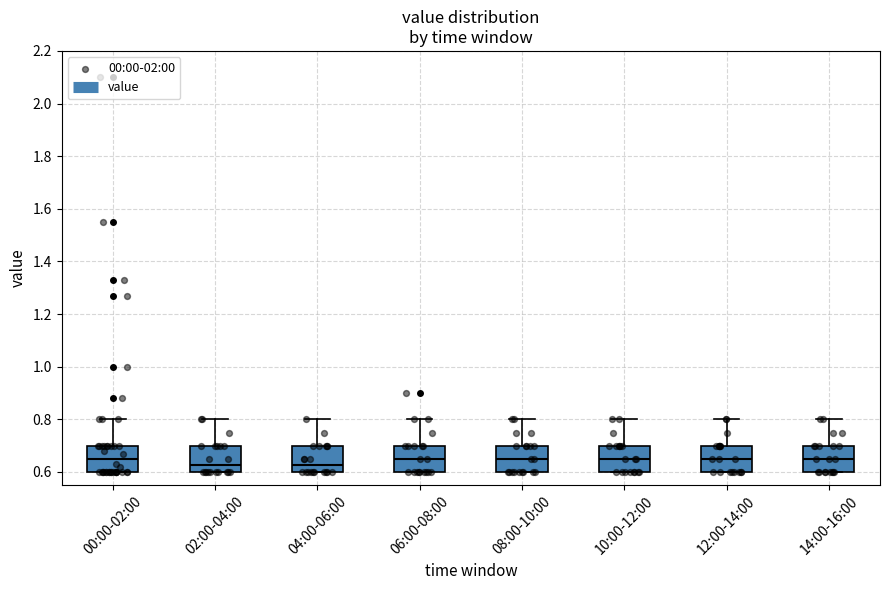

Reading left to right, read every box against the y-axis: the position of its median line, the range the box covers, and the ends of its whiskers. The values are not printed on the chart, so give them approximately, as read against the axis.

00:00-02:00: median 0.66, box 0.60 to 0.70, whiskers 0.60 to 0.80
02:00-04:00: median 0.62, box 0.60 to 0.70, whiskers 0.60 to 0.80
04:00-06:00: median 0.62, box 0.60 to 0.70, whiskers 0.60 to 0.80
06:00-08:00: median 0.66, box 0.60 to 0.70, whiskers 0.60 to 0.80
08:00-10:00: median 0.66, box 0.60 to 0.70, whiskers 0.60 to 0.80
10:00-12:00: median 0.66, box 0.60 to 0.70, whiskers 0.60 to 0.80
12:00-14:00: median 0.66, box 0.60 to 0.70, whiskers 0.60 to 0.80
14:00-16:00: median 0.66, box 0.60 to 0.70, whiskers 0.60 to 0.80